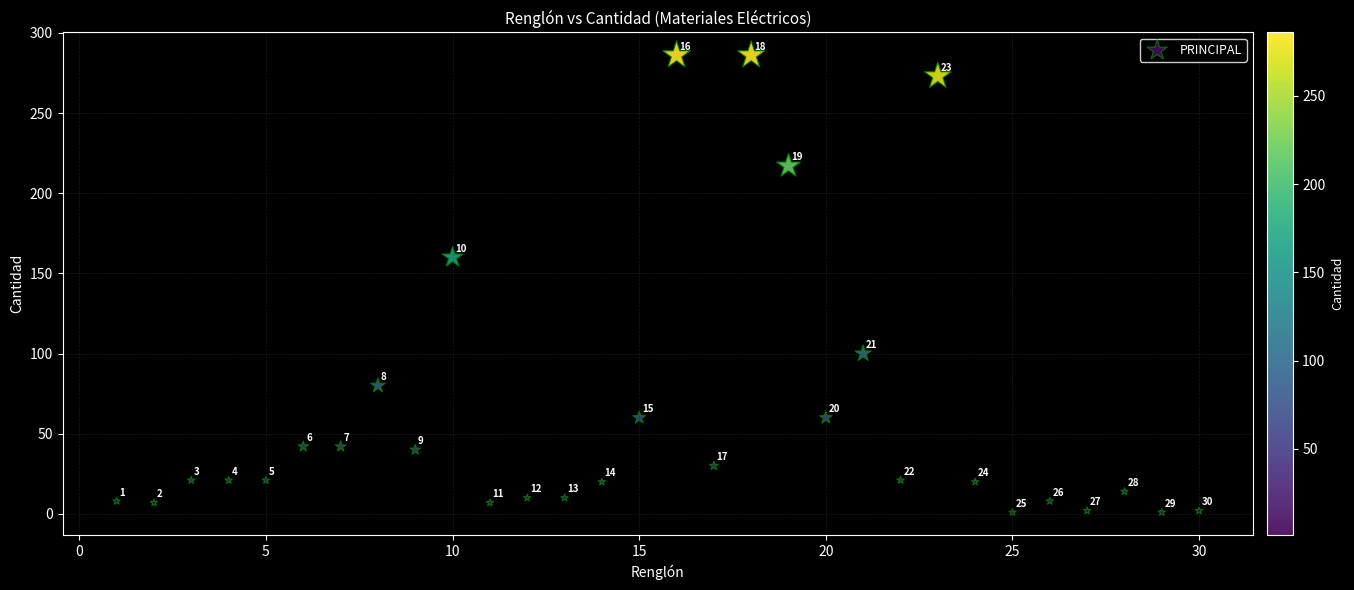

What Y value in the scatter plot is closest to 143?

160